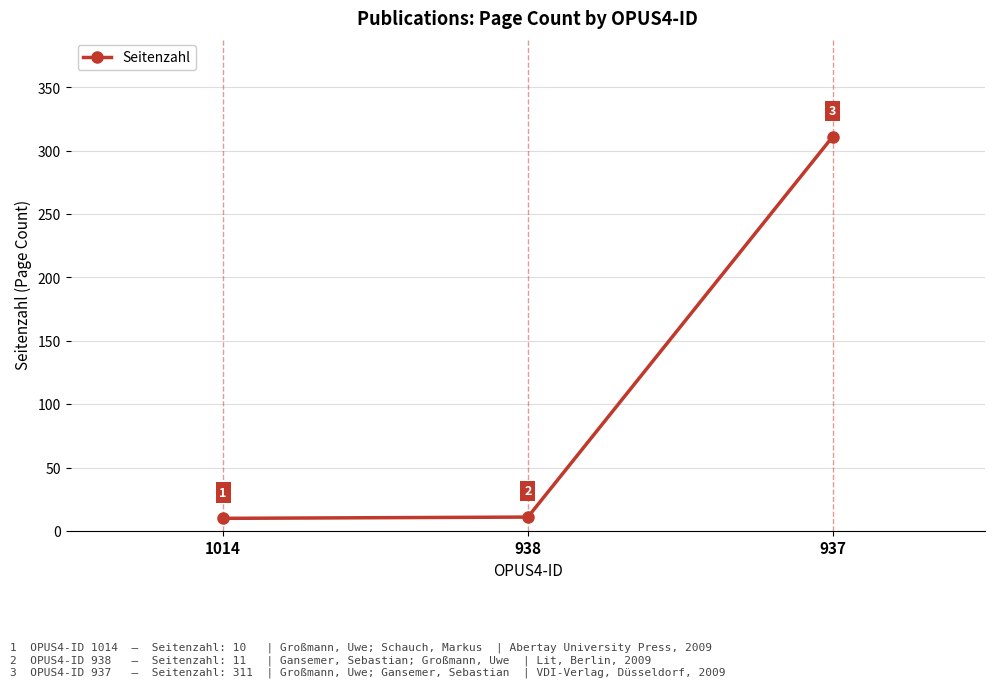

Is it true that the value at 937 is 105?

False